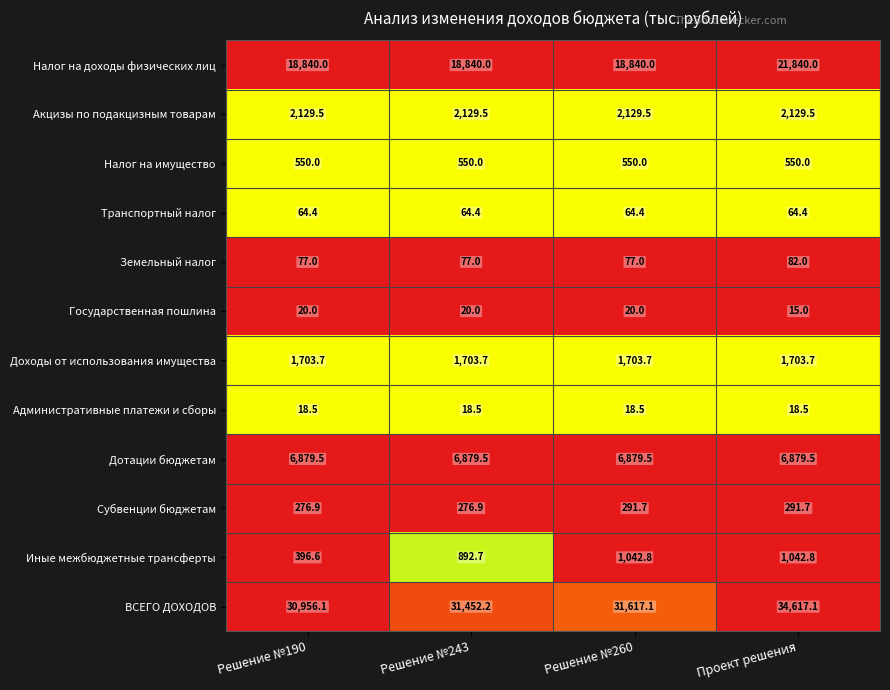

At which category is the sum across all series the highest?

Проект решения